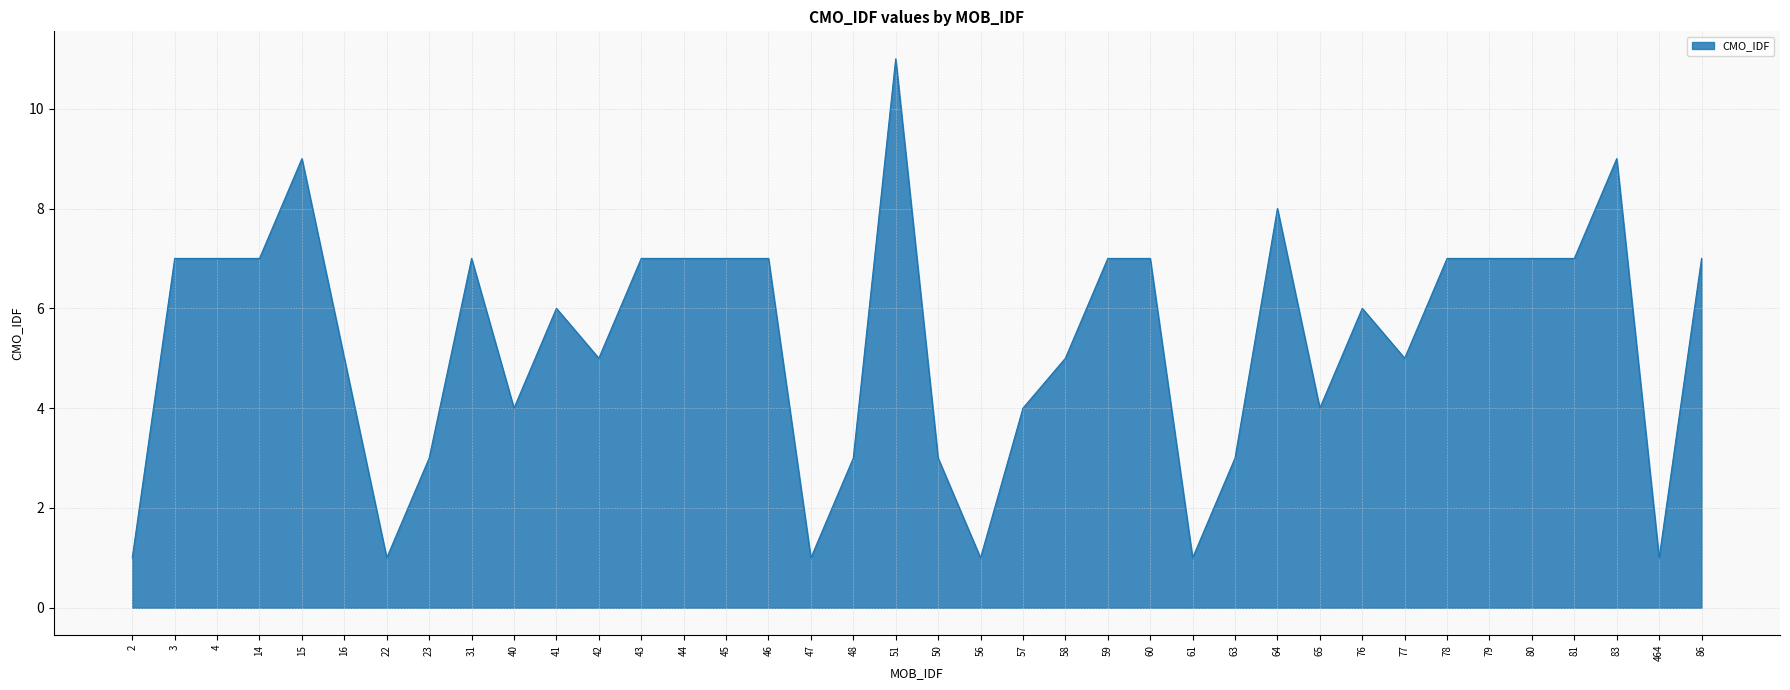

What position from the left is 78?

32